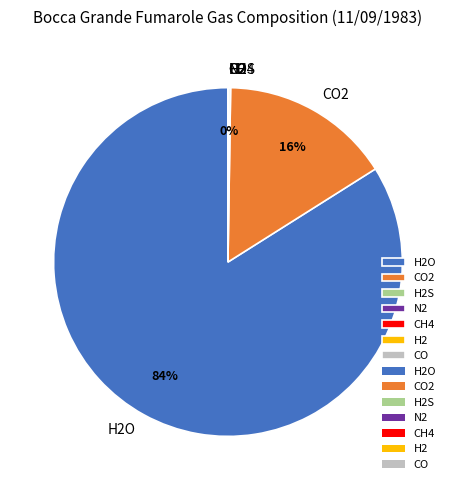

To the nearest percent, what is the average slice percentage?

14%